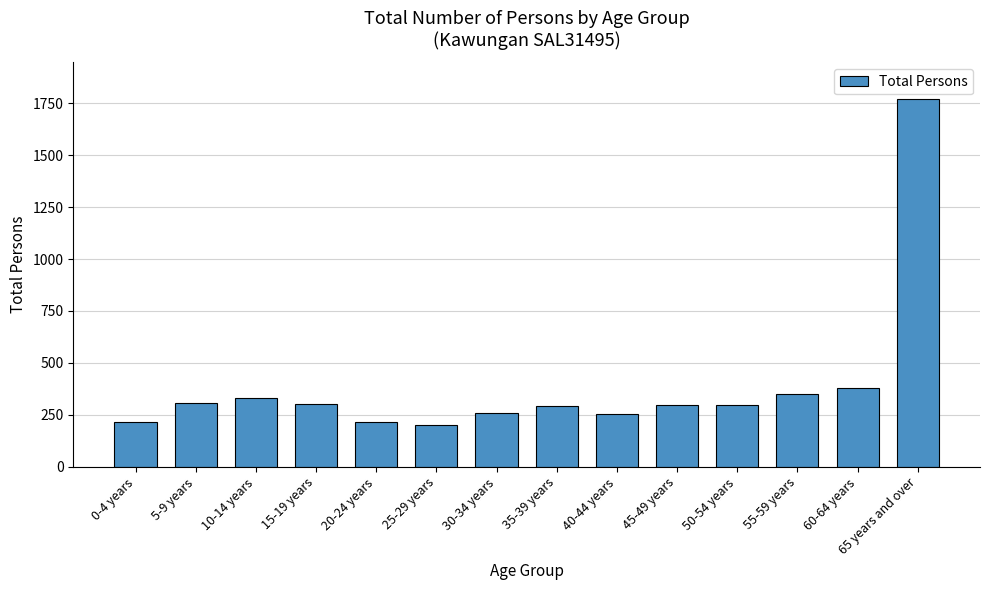

What is the sum of the values at 55-59 years and 25-29 years?

552